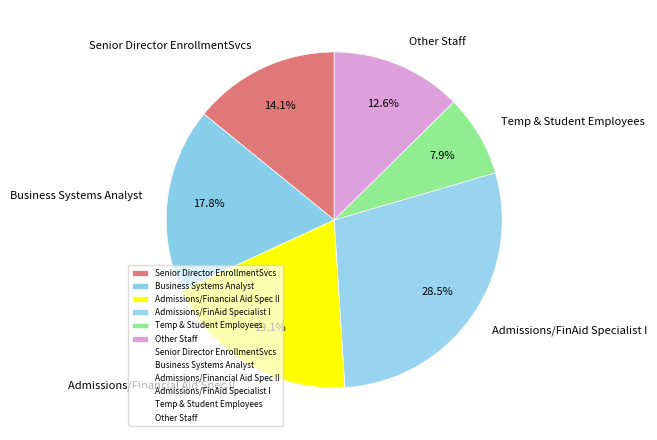

What percentage is NOT represented by Other Staff?

87.4%